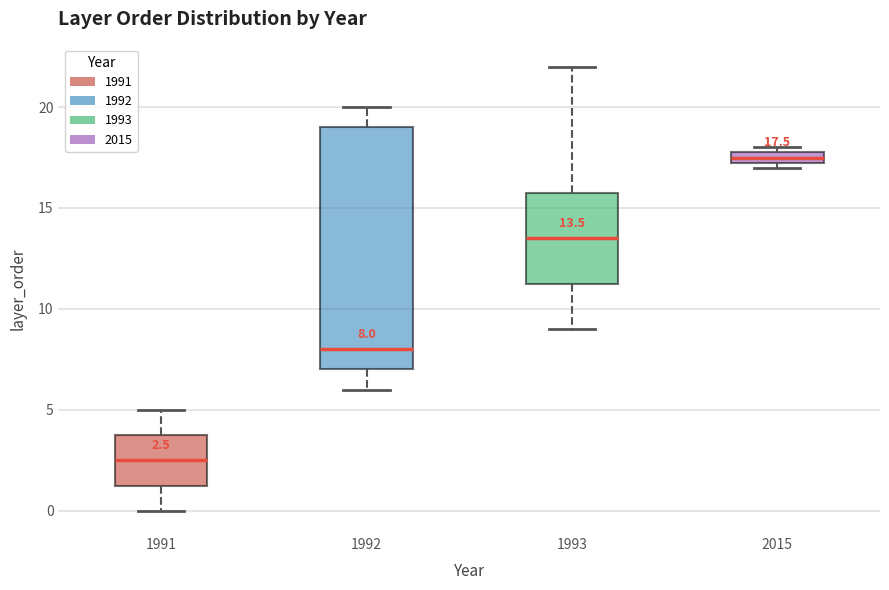

Comparing the boxes themselves (not the whiskers), which one is the tallest?

1992